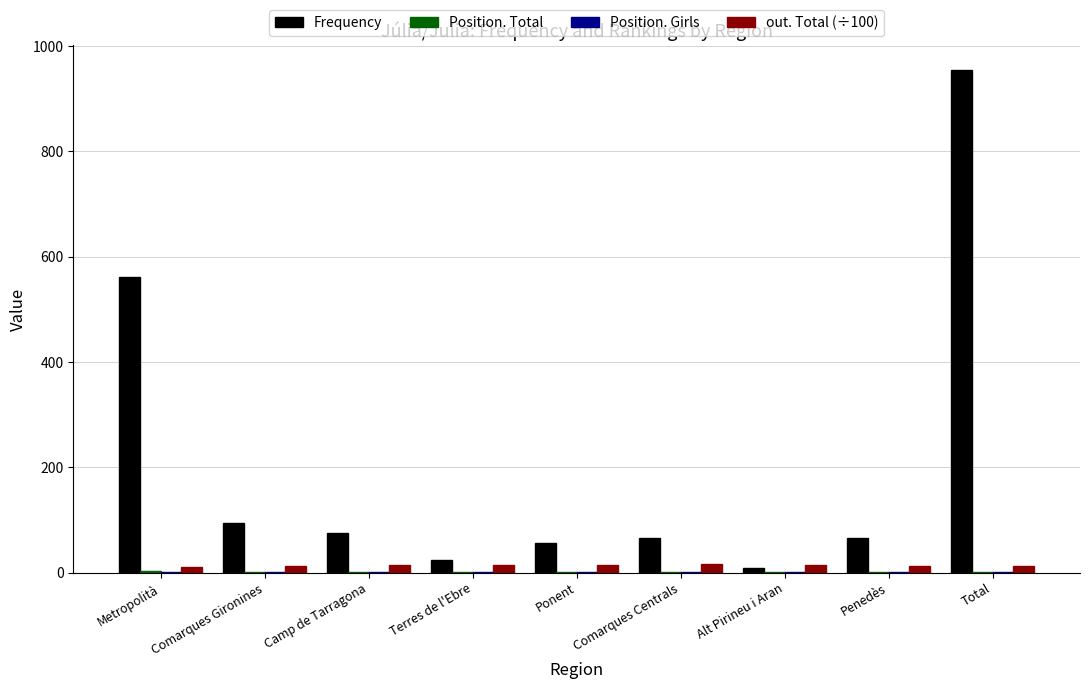

What is the total value across all series at Comarques Centrals?

85.8